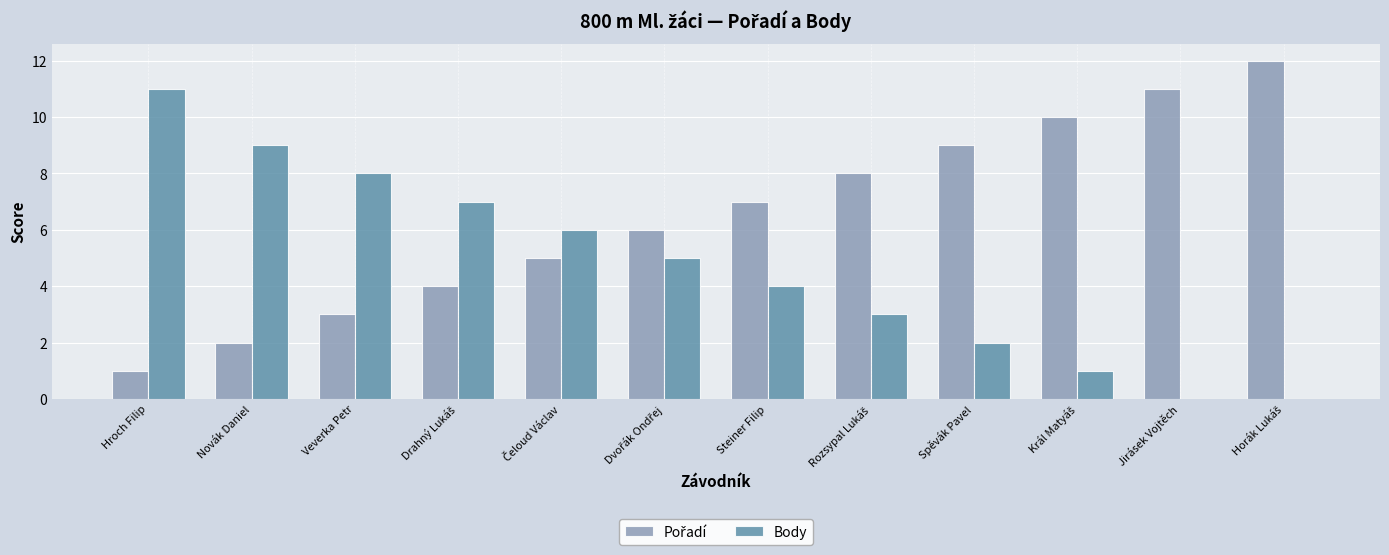

What is the sum of the Body values at Steiner Filip and Jirásek Vojtěch?

4